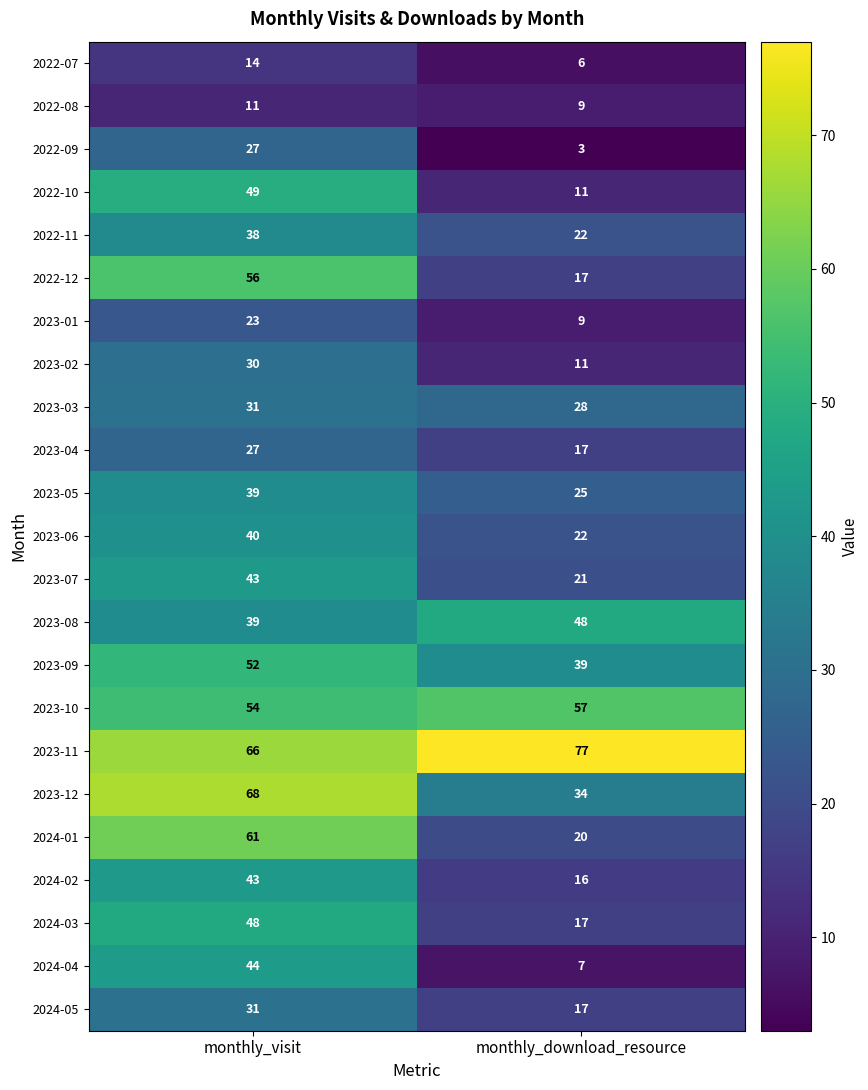

The 2023-03 series shows 28 at monthly_download_resource. True or false?

True